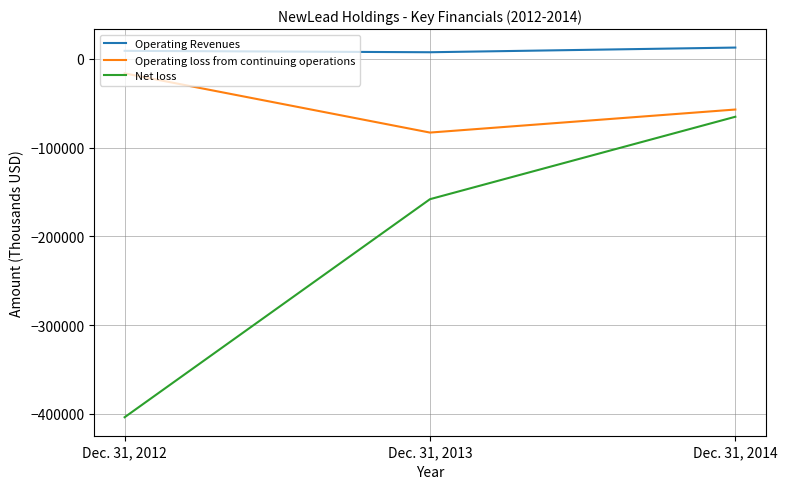

Which category has the lowest value across all series?

Dec. 31, 2012